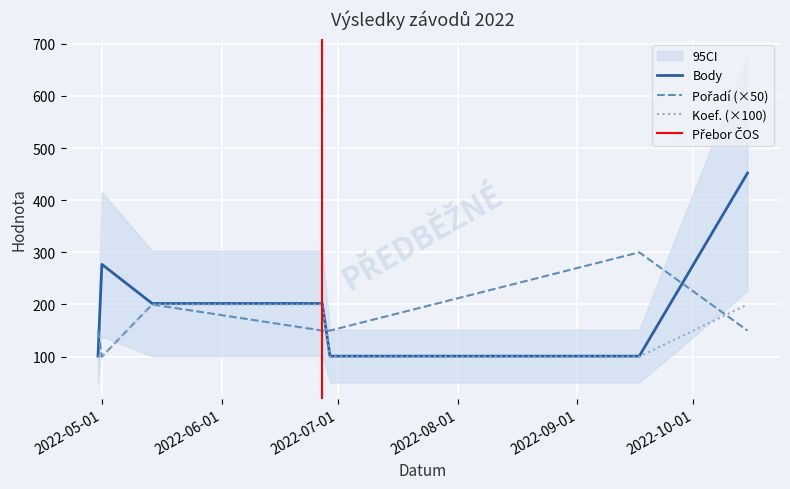

Read the Koef. value at 2022-05-14.

200